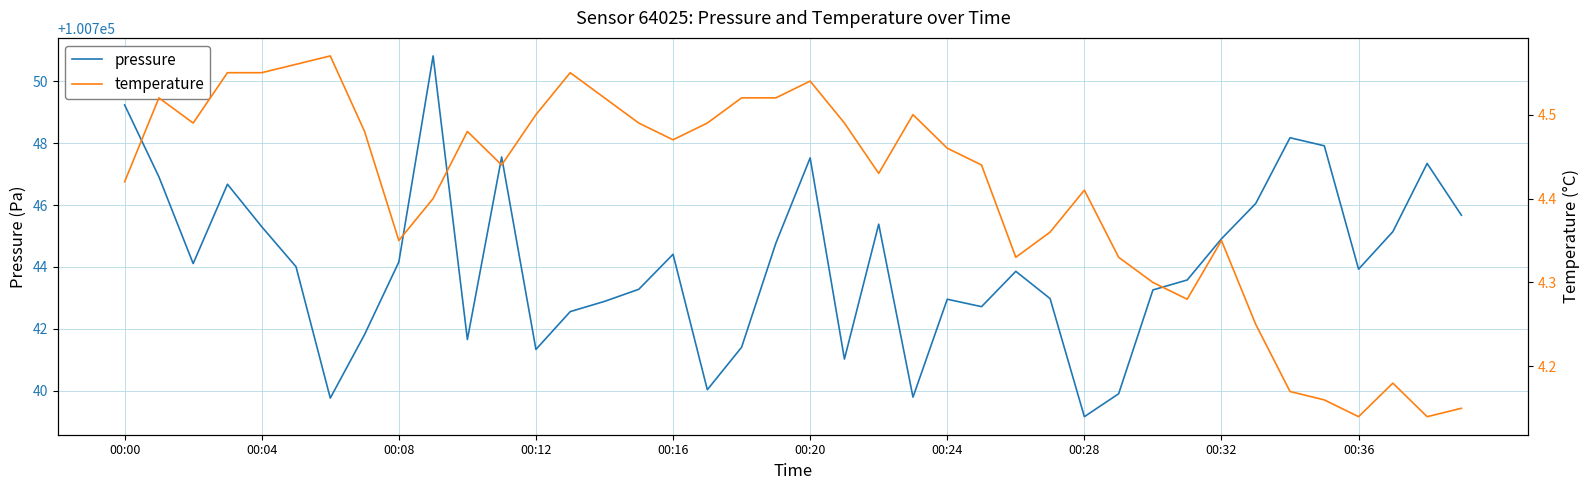

Is the value of pressure at 37 greater than the value of temperature at 22?

Yes